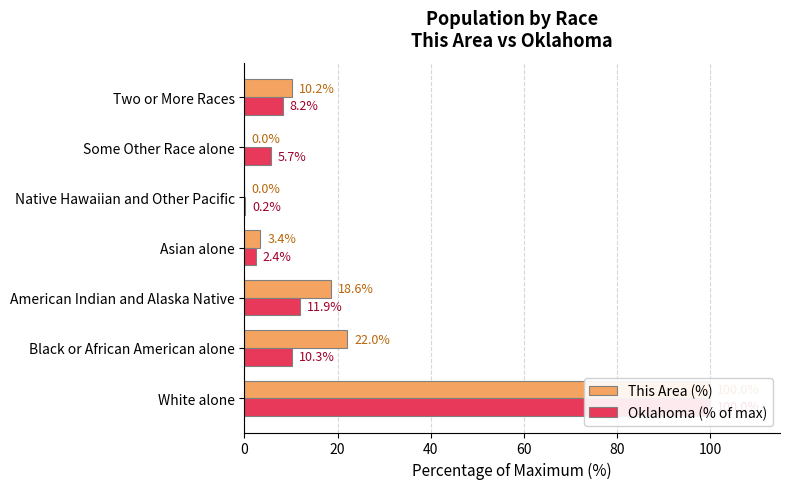

Rank the series by their maximum value, from lowest to highest.

This Area (%), Oklahoma (% of max)